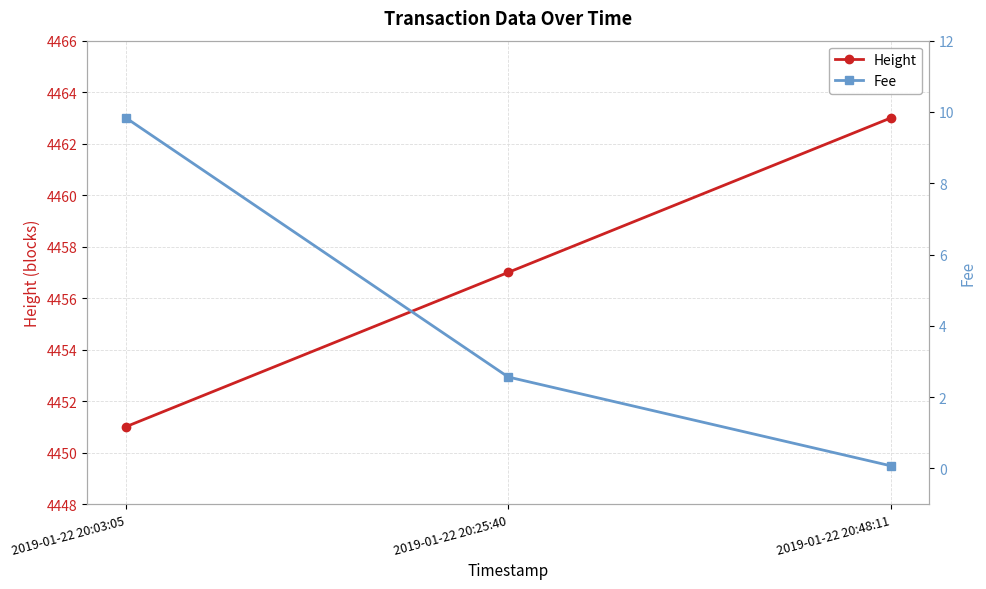

How many data points in Height are above 4457?

1